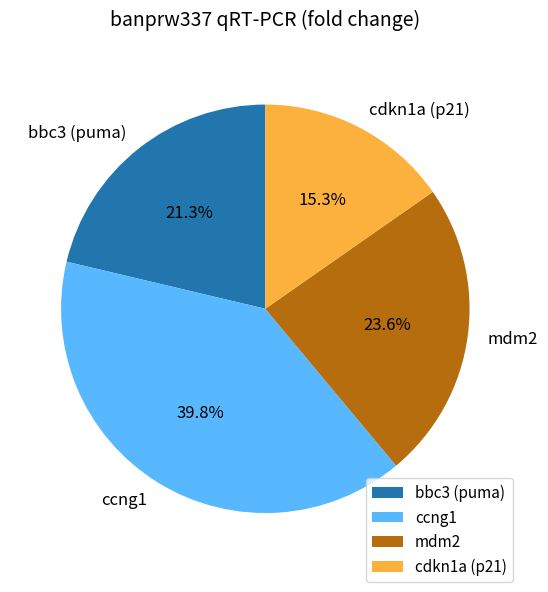

How many slices are in this pie chart?

4